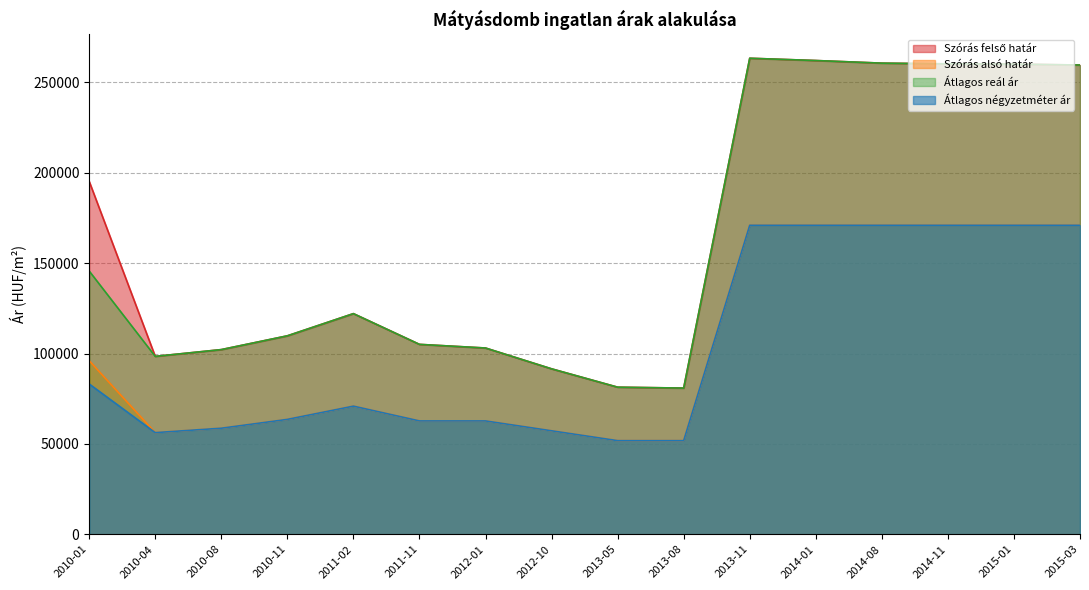

Which label corresponds to the smallest value in the chart?

2013-05